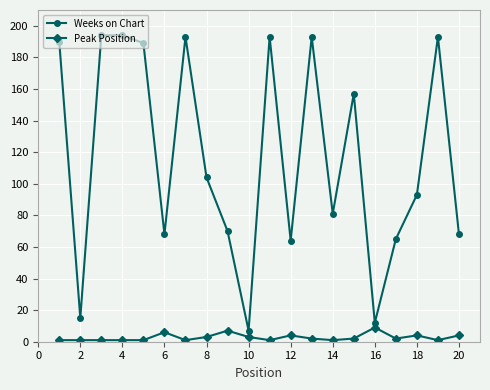

How many lines are shown in the chart?

2